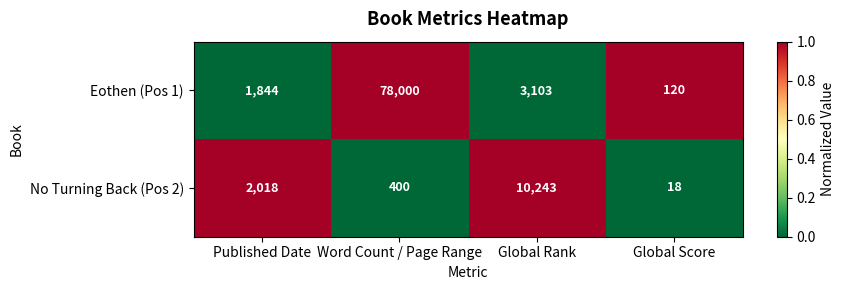

The Eothen (Pos 1) series shows 5038 at Global Rank. True or false?

False